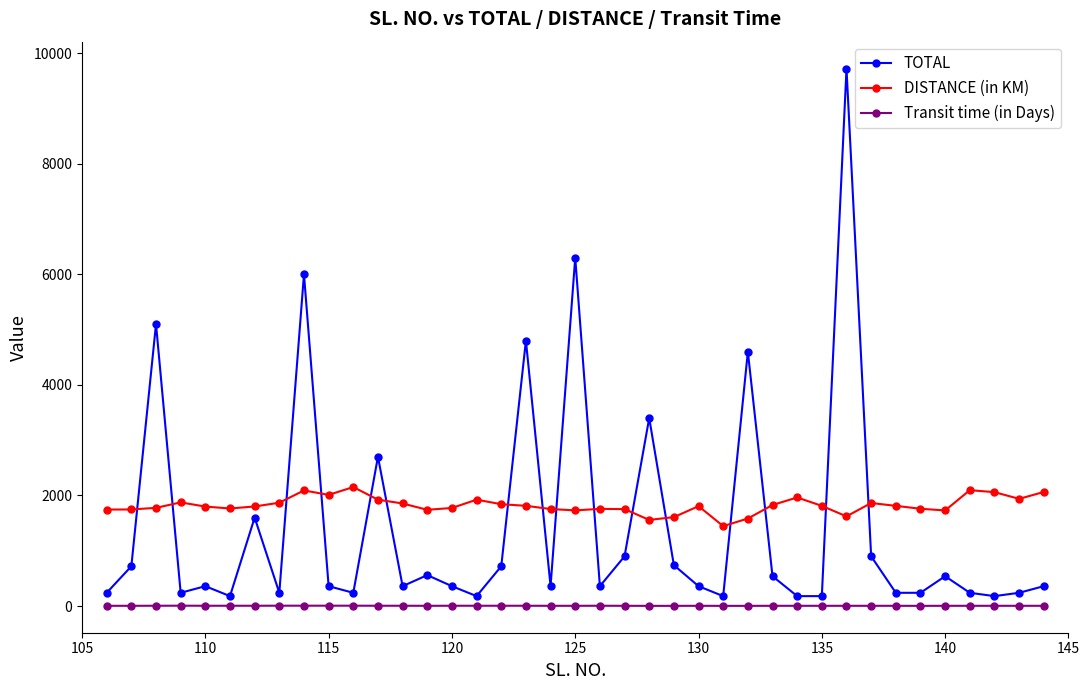

True or false: TOTAL and Transit time (in Days) cross at least once.

False